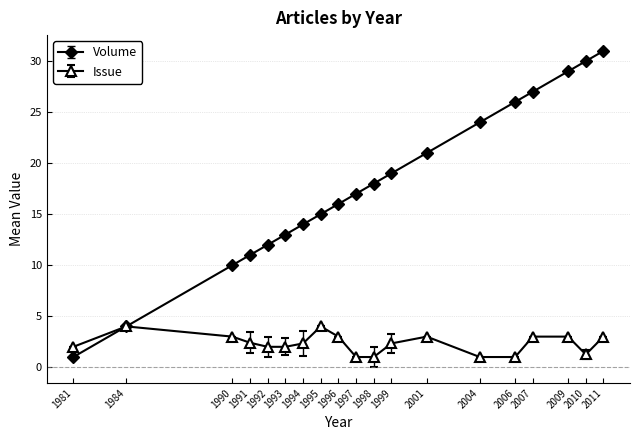

Between 2001 and 2007, which series saw the biggest shift?

Volume